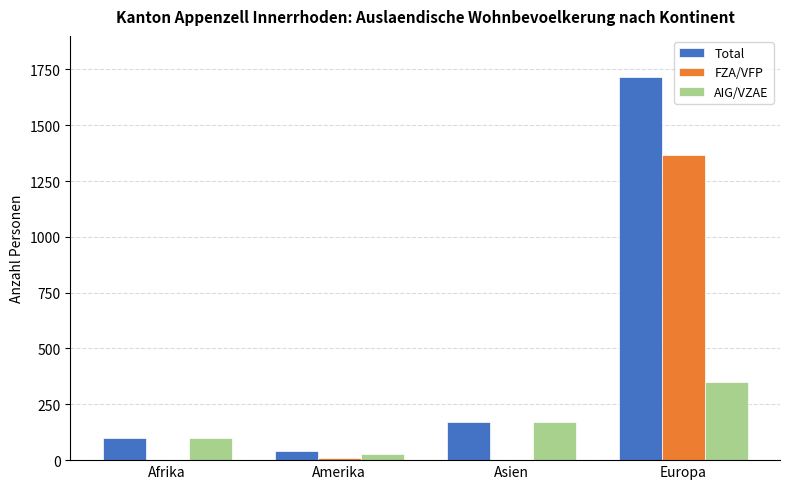

How many data points does each series have?

4